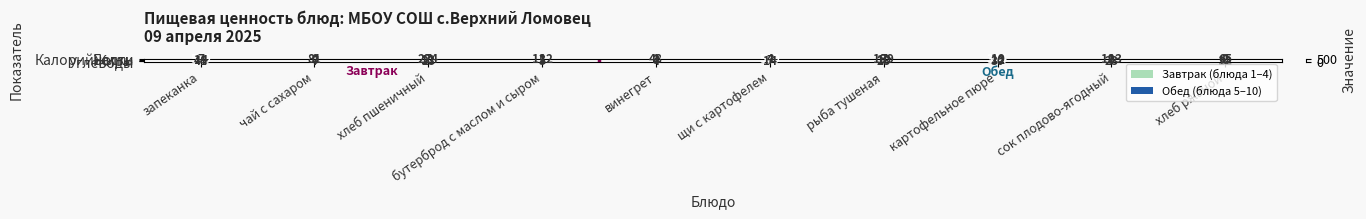

Is it true that Углеводы equals 12 at хлеб ржаной?

True